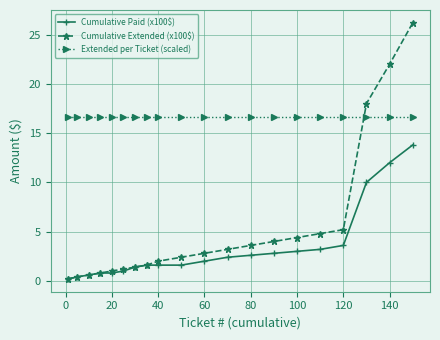

Does the chart have visible grid lines?

Yes